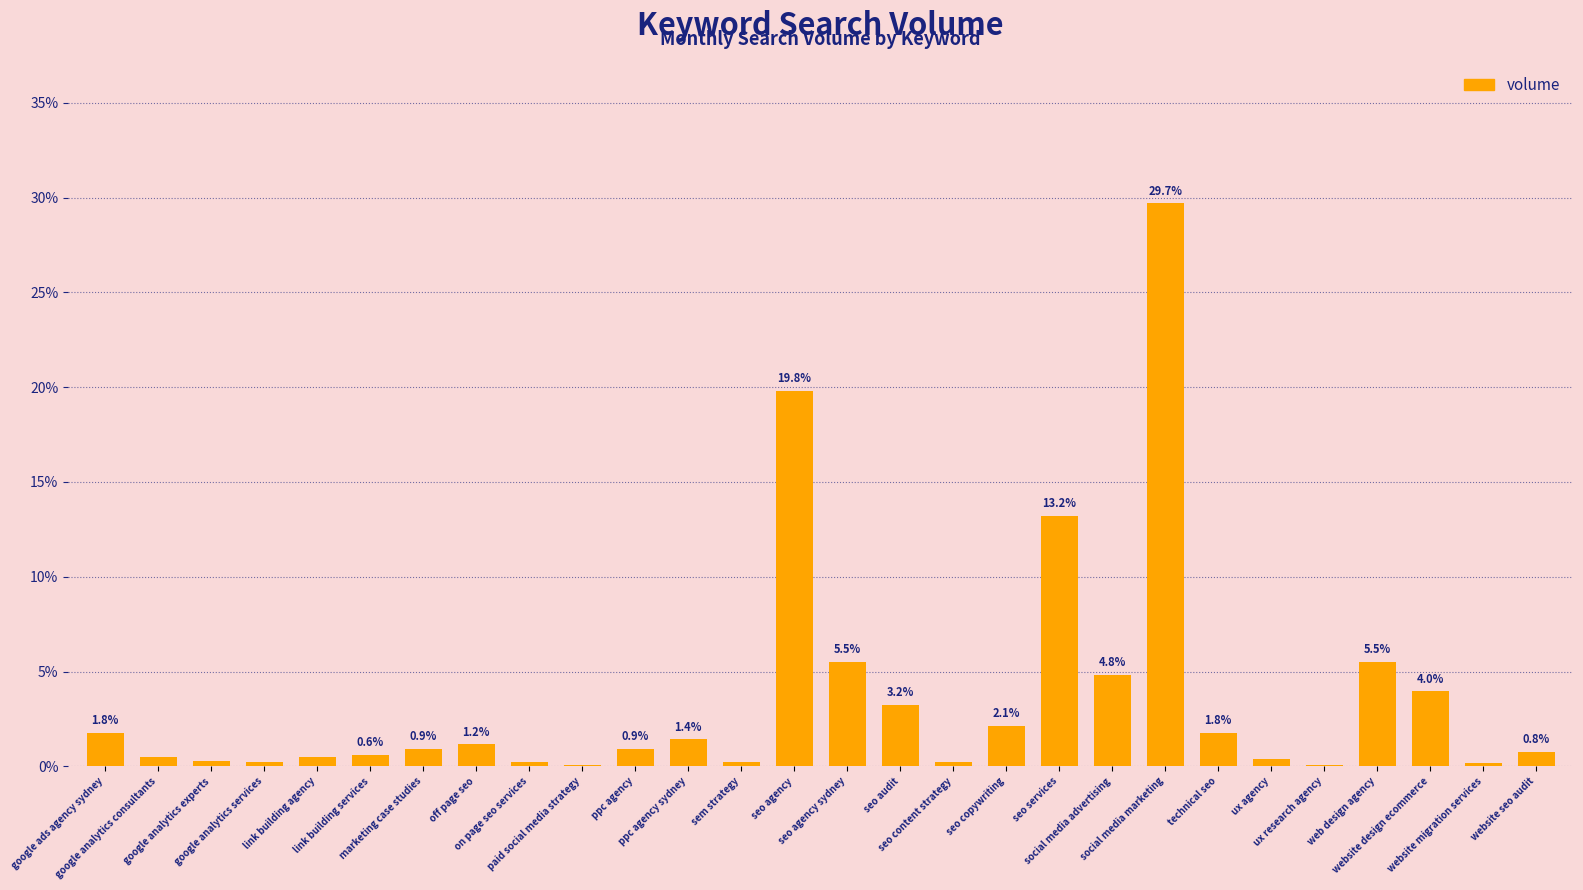

What is the greatest value displayed?

29.7